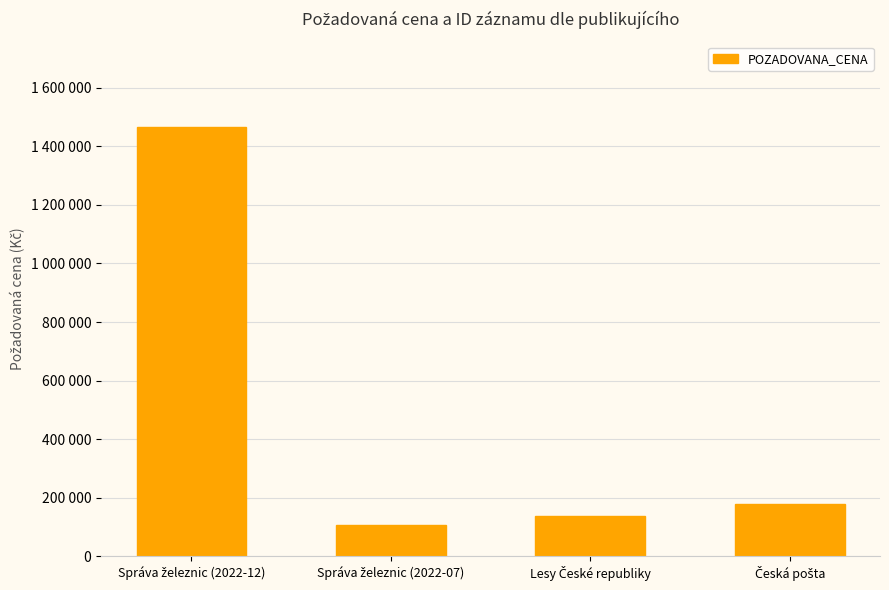

Does the chart contain any negative values?

No